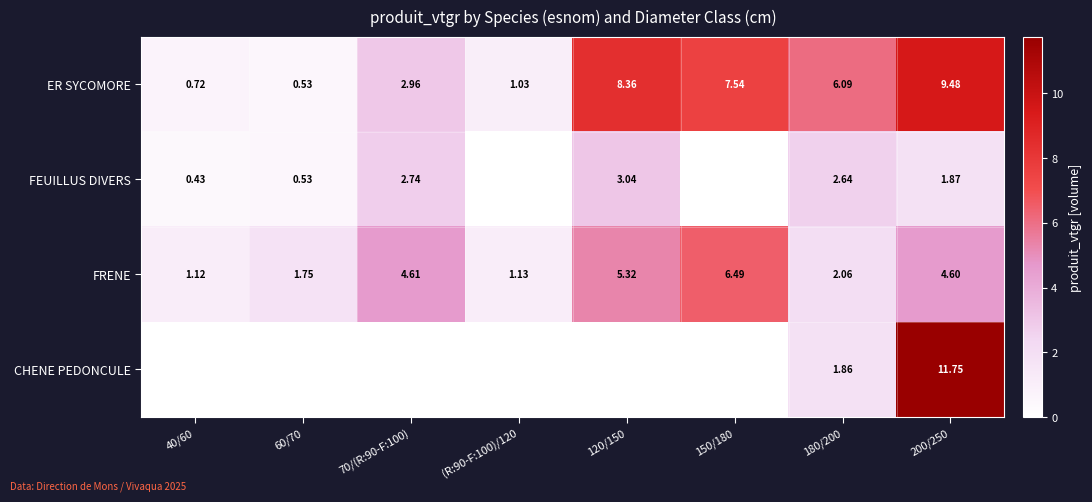

Count the number of categories in the chart.

8